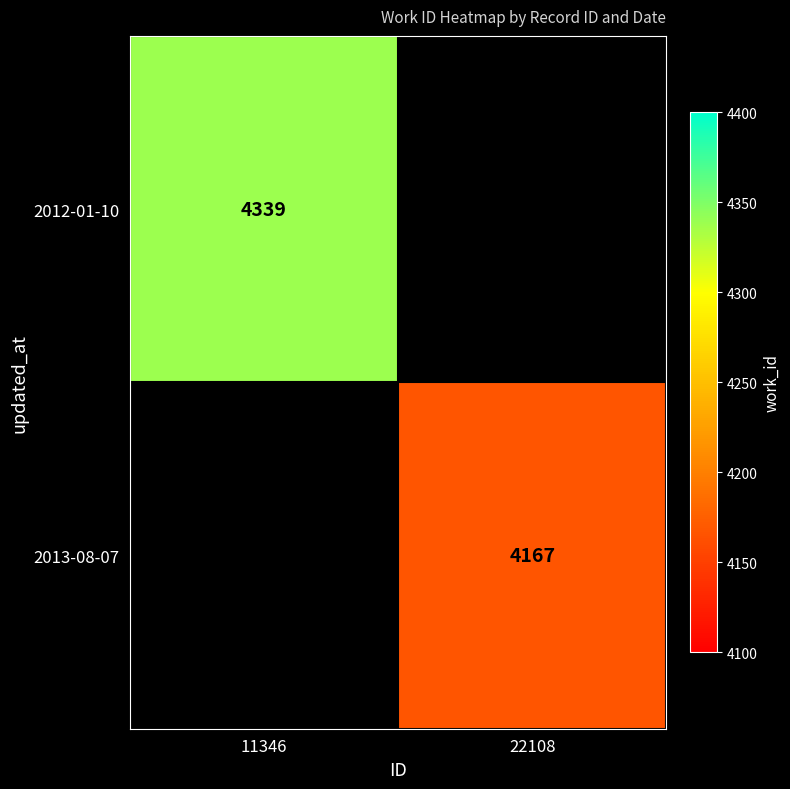

Which category has the highest value across all series?

11346